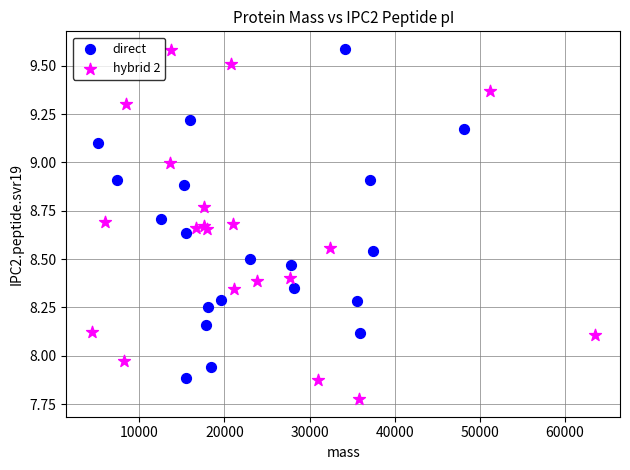

Which series has the widest spread of Y values?

hybrid 2